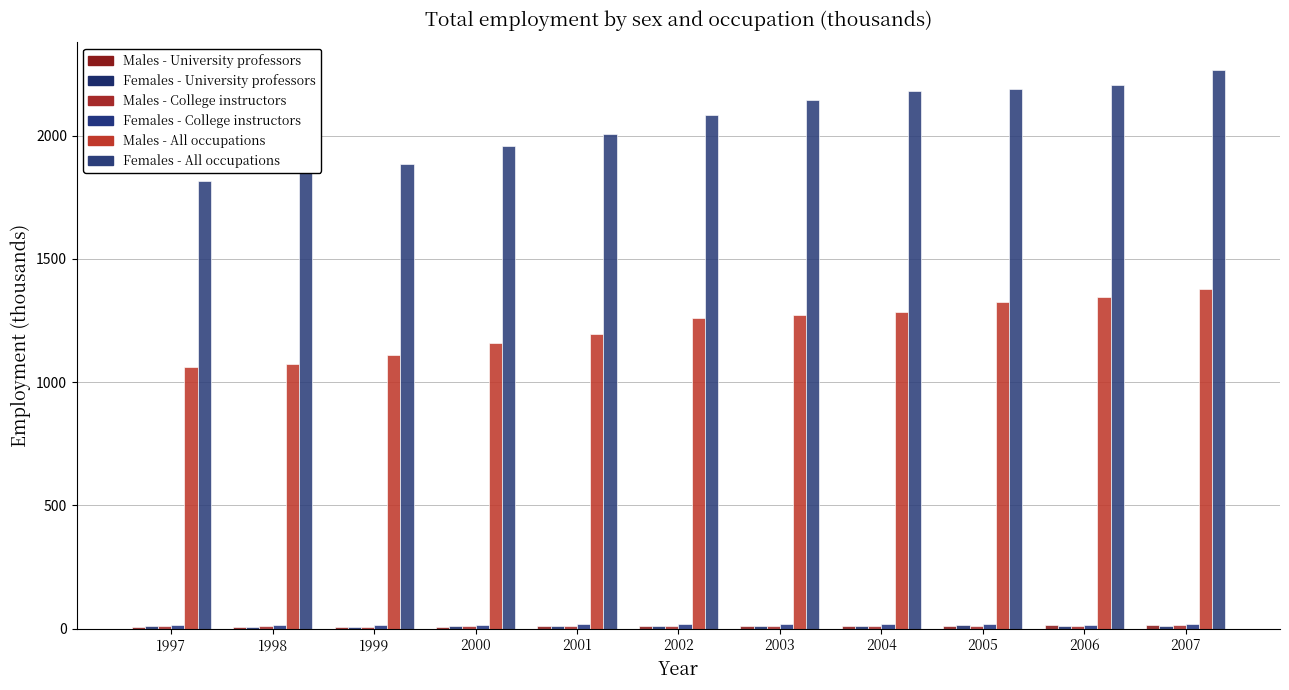

Read the Males - University professors value at 2006.

13.8